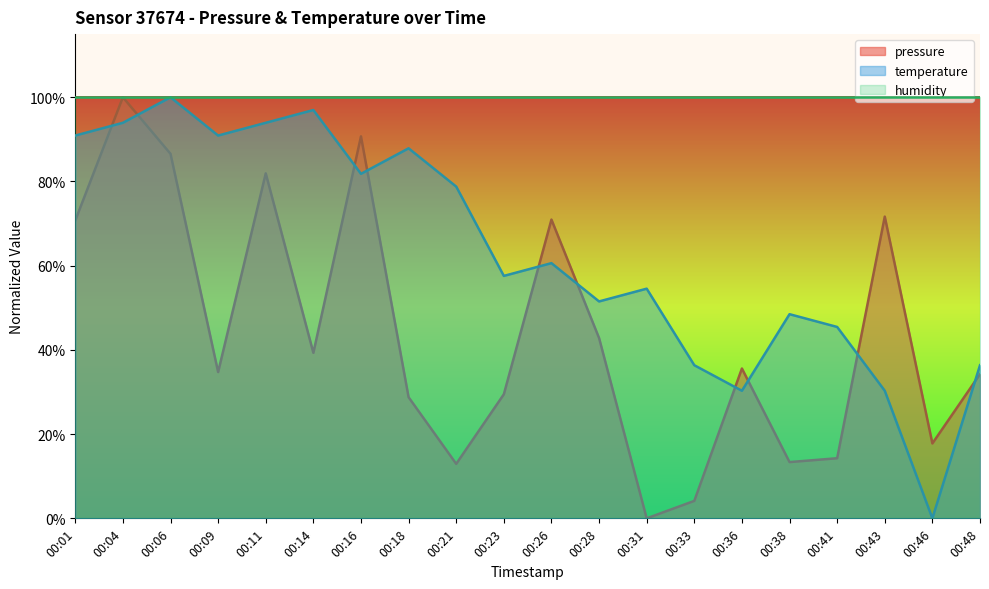

What is the value of the temperature point at the 16th from the left?

48.5